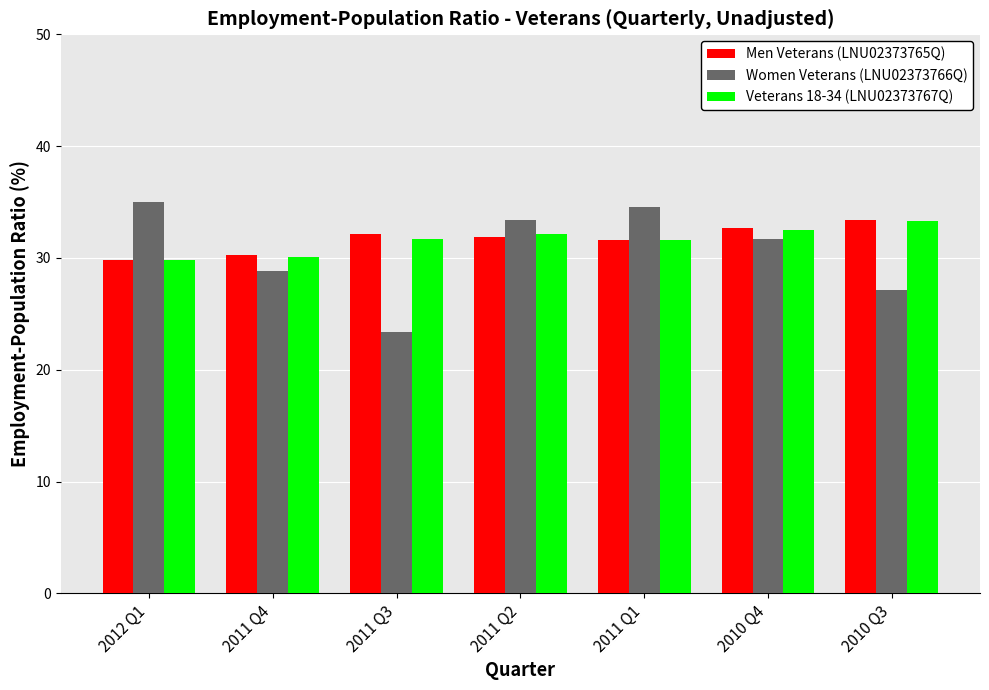

What position from the left is 2011 Q2?

4